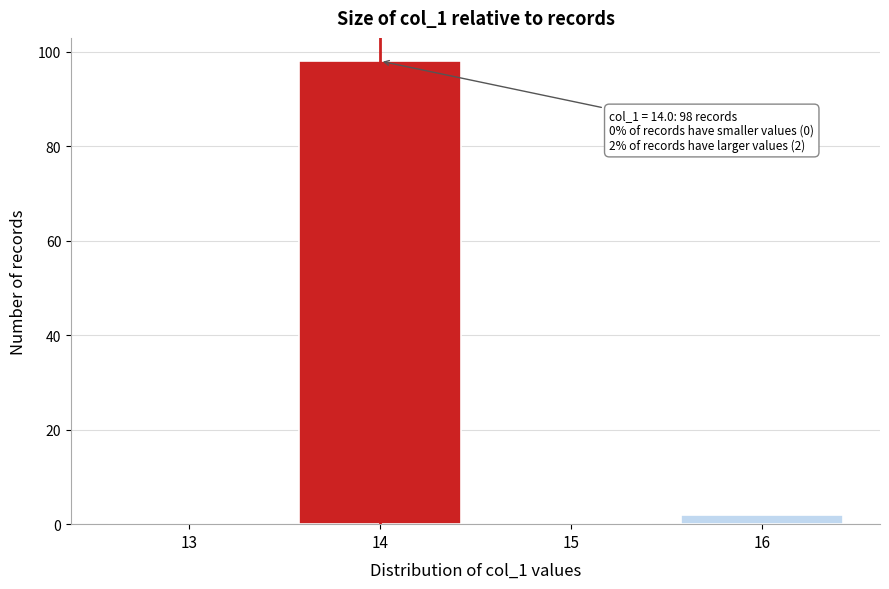

Over which range of the x-axis is the bar tallest?

13.5 to 14.5